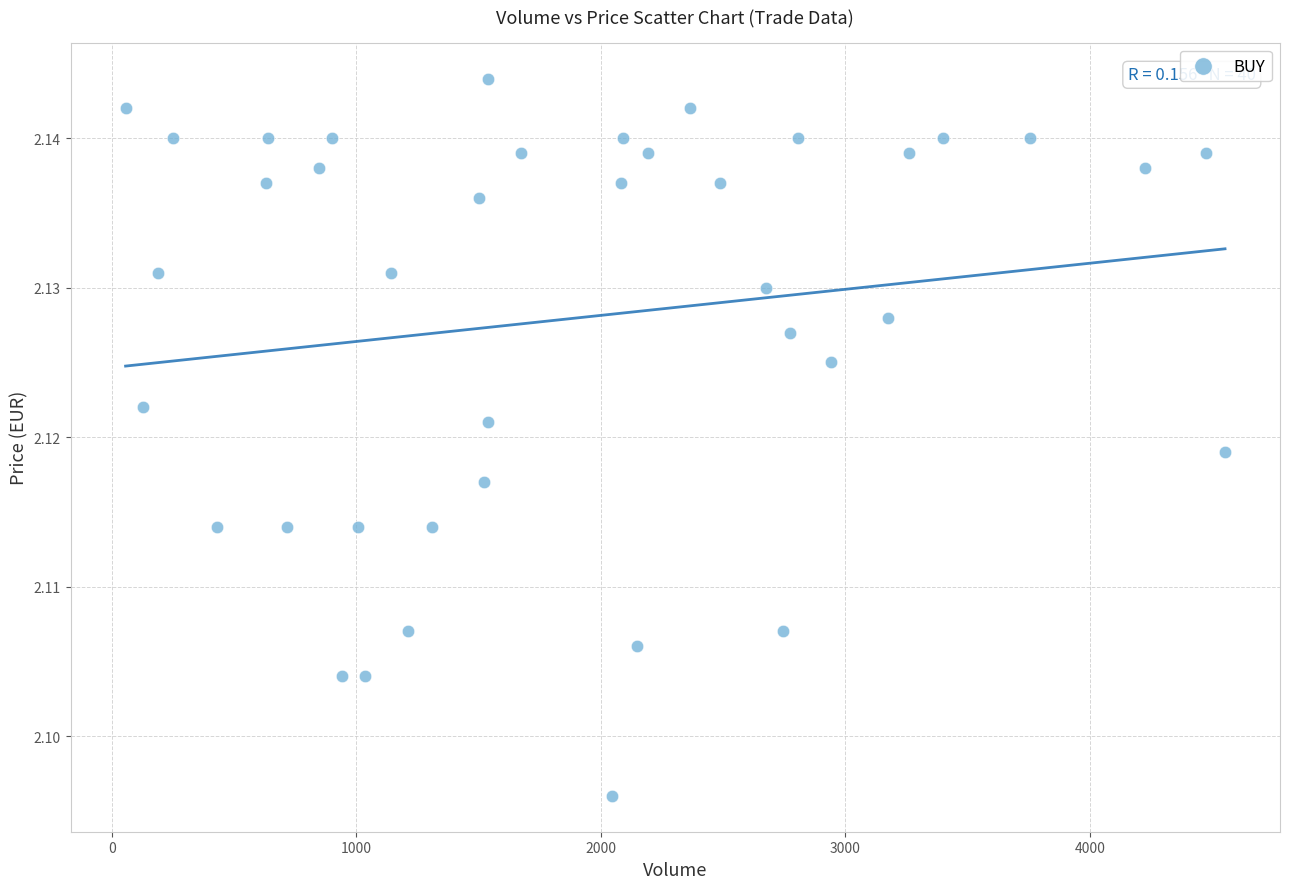

What is the range of X values (max minus min)?

4495.0